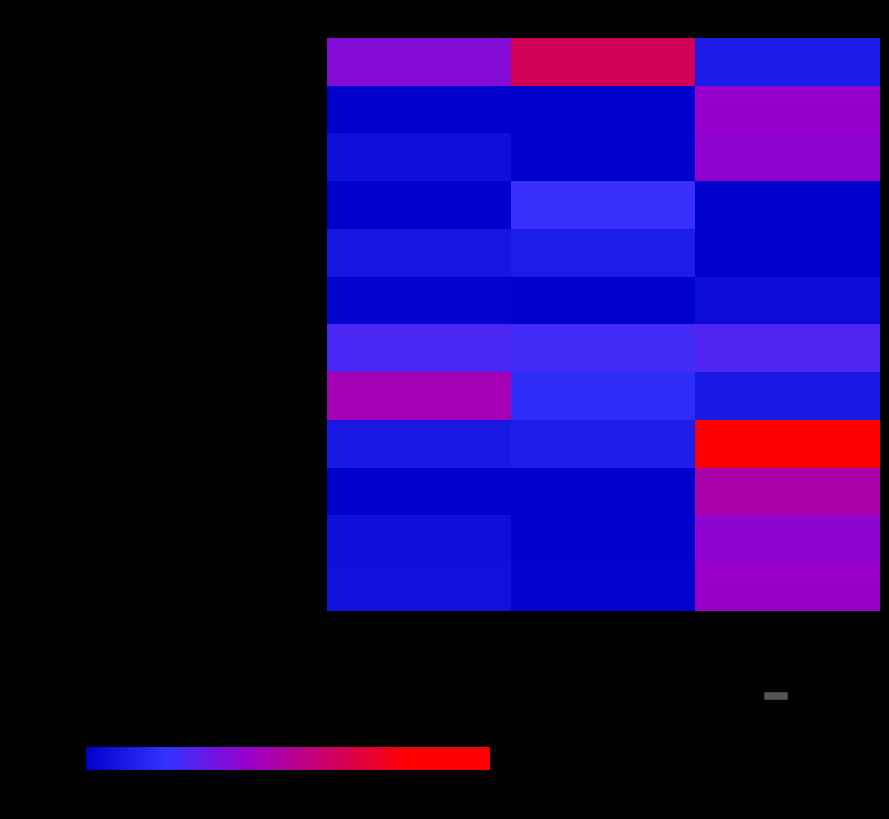

List the series in order of their peak value, lowest first.

Овощи свежие или соленые в нарезке., Сыр (порциями)., Масло сливочное (порциями)., Суп картофельный с мясными фрикаделькам, Хлеб пшеничный. (обед), Хлеб пшеничный. (завтрак), Чай с лимоном., Хлеб ржаной., Рыба запеченная в сметанном соусе., Напиток из плодов или ягод замороженных., Омлет натуральный., Рис припущенный.